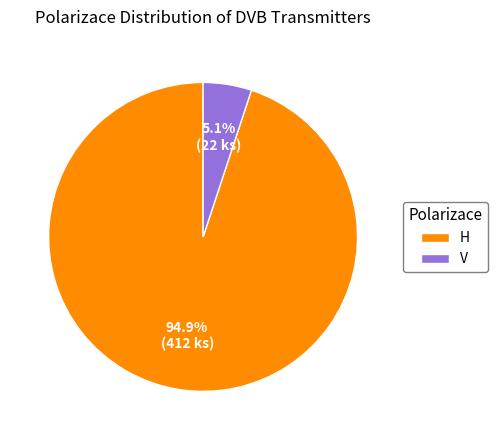

Rank the categories by value from lowest to highest.

V, H